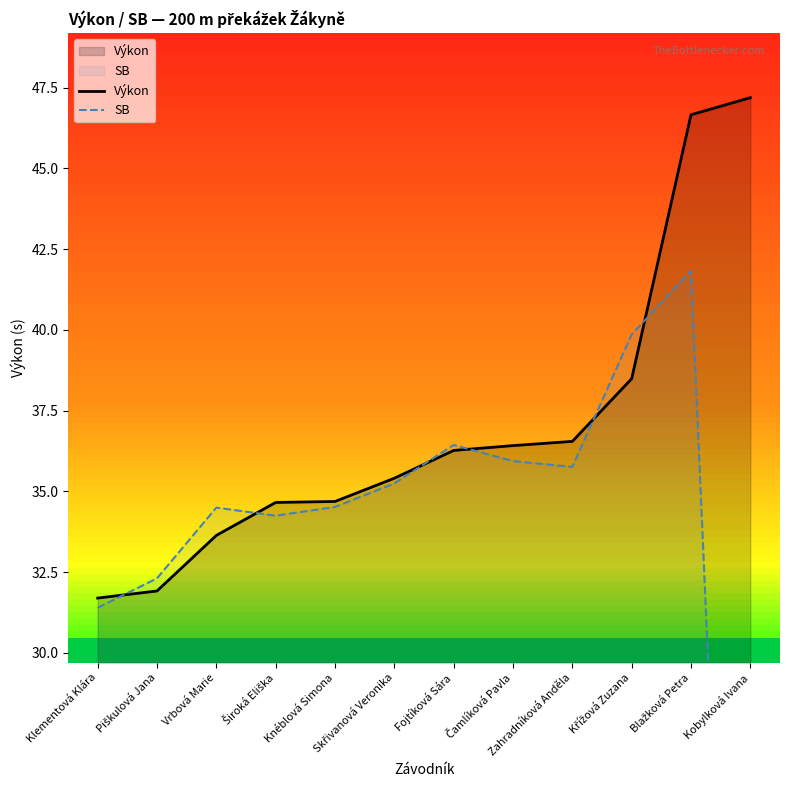

After their last crossing, which series has the higher values: SB or Výkon?

Výkon